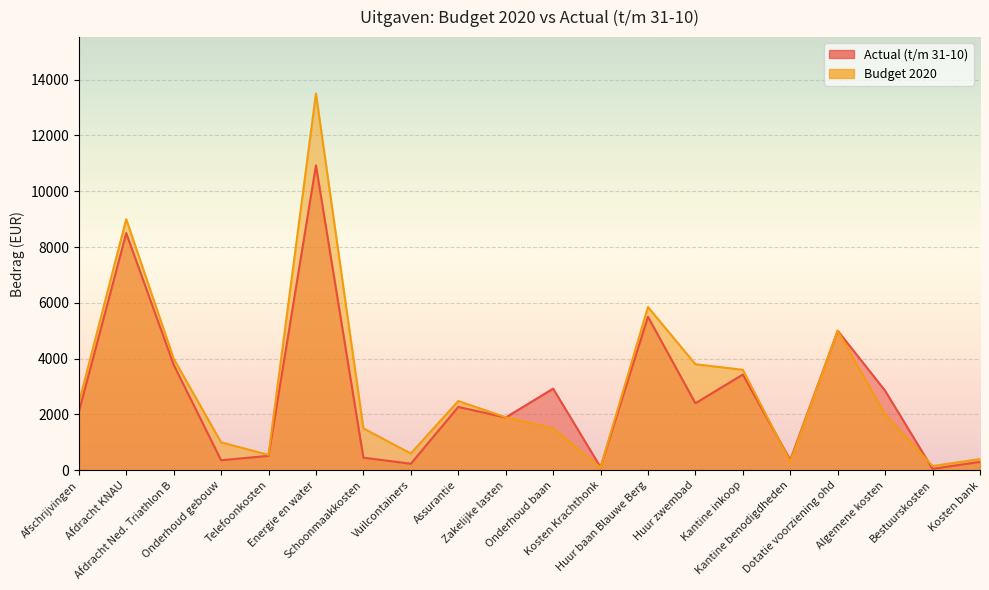

Is it true that Budget 2020 equals 9000 at Afdracht KNAU?

True